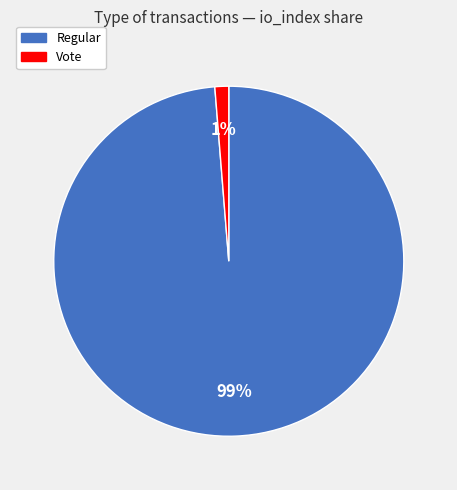

How many segments does this pie chart have?

2